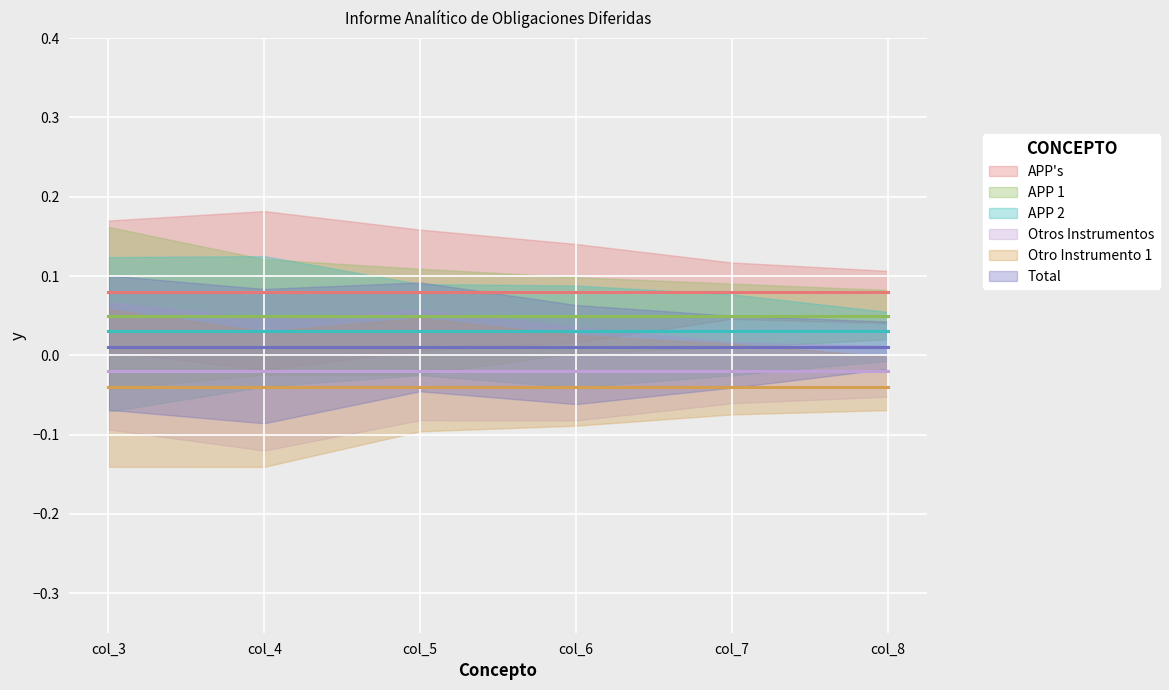

The value of APP 2 at col_8 is 0.0. True or false?

False